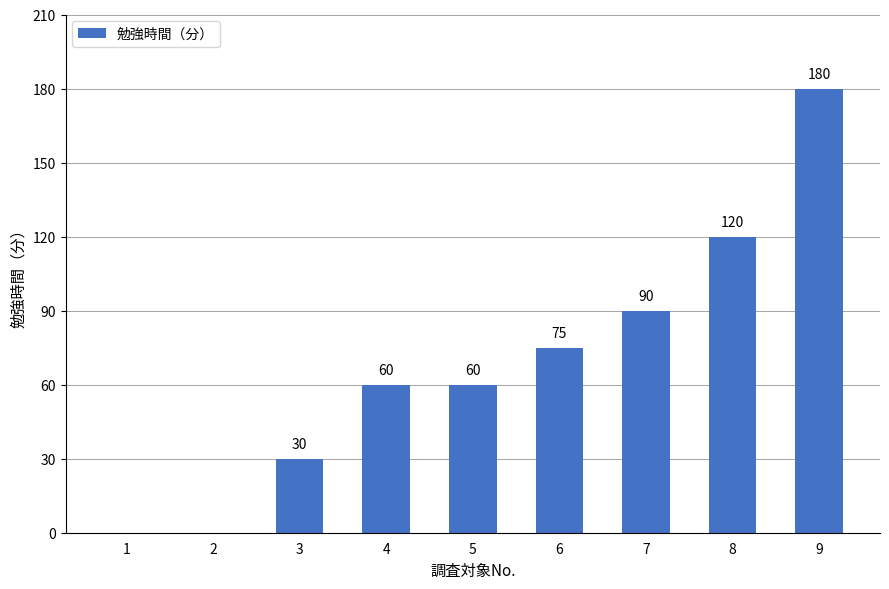

The chart shows a value of -110 at 2. True or false?

False